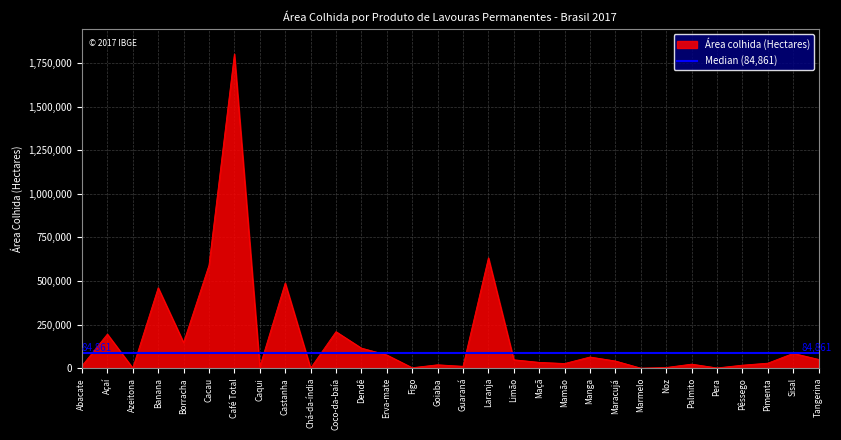

Is it true that the value at Pimenta is 28631?

True